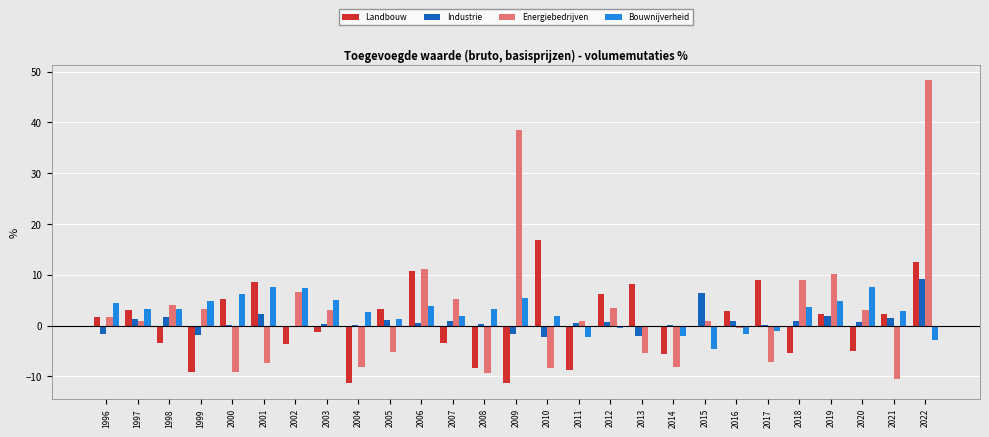

List the series in order of their peak value, lowest first.

Bouwnijverheid, Industrie, Landbouw, Energiebedrijven